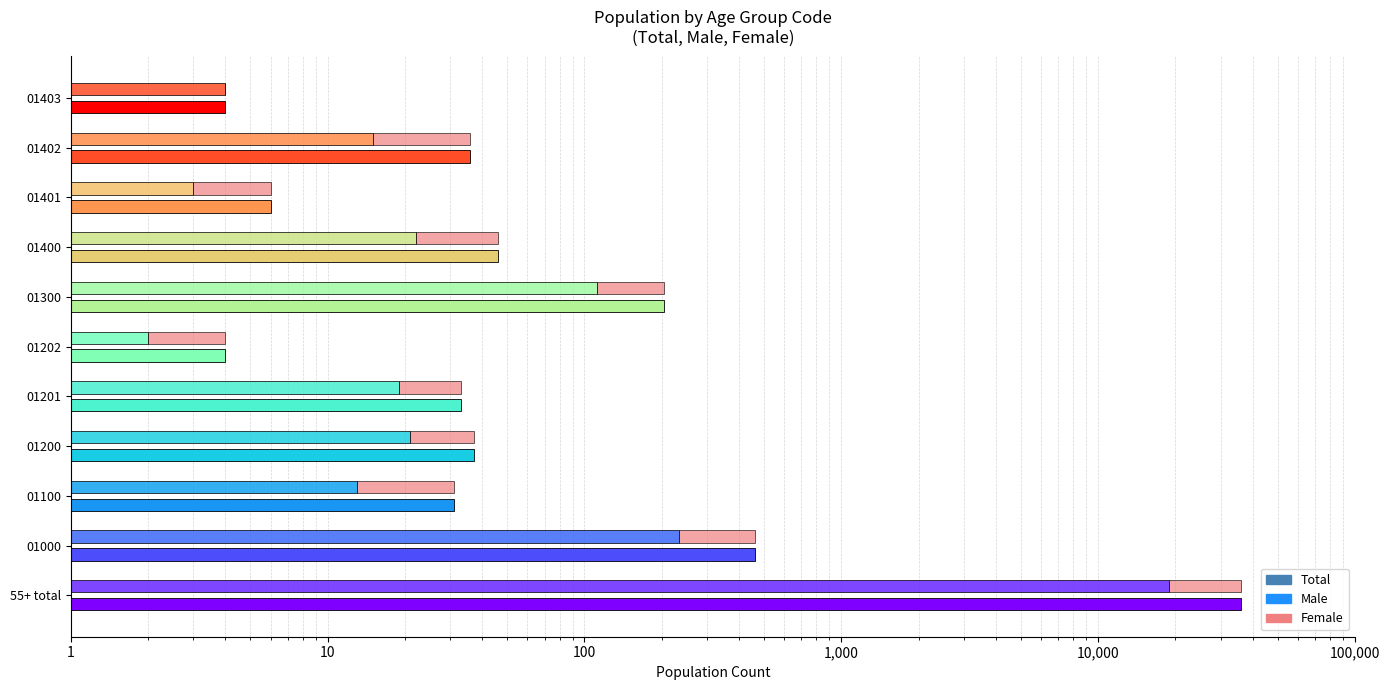

At how many categories does at least one series exceed 22629?

1